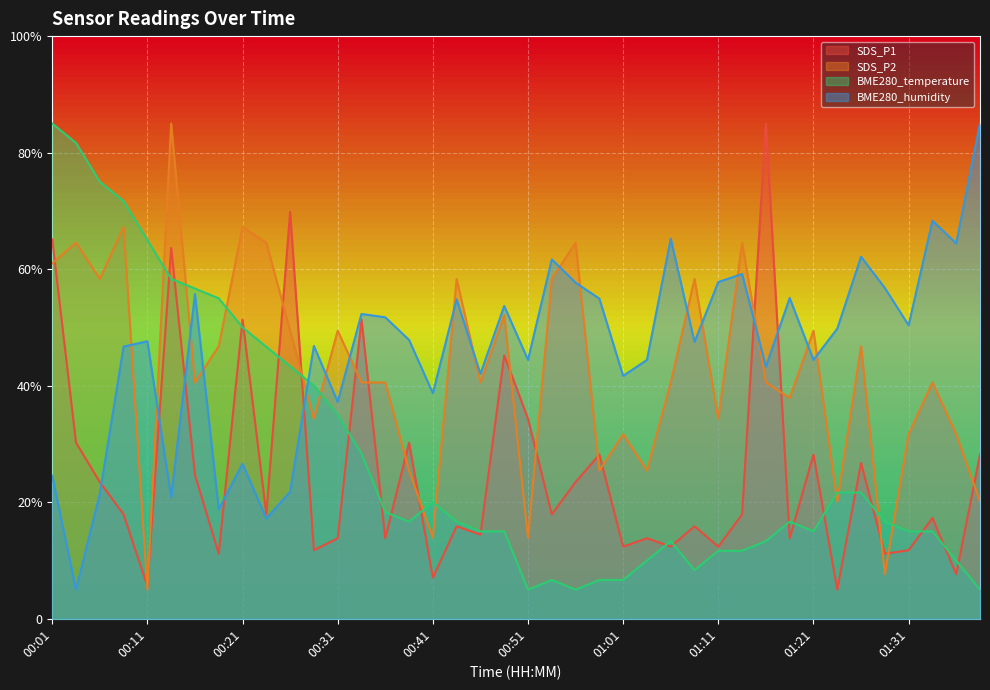

Where does the BME280_humidity series first go above 47?

00:11